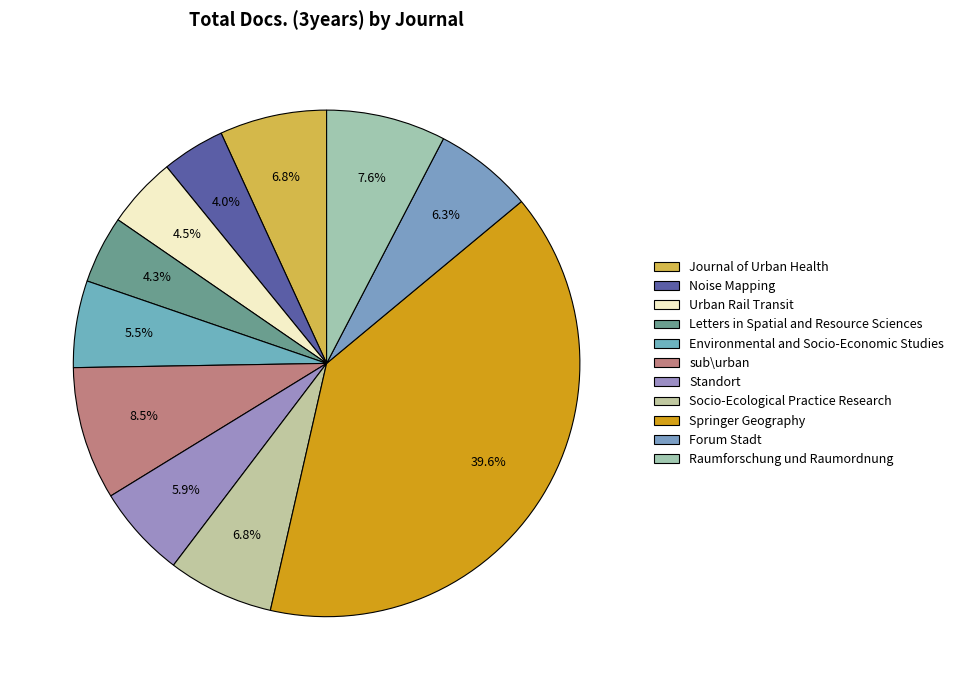

Count the number of slices in the pie.

11